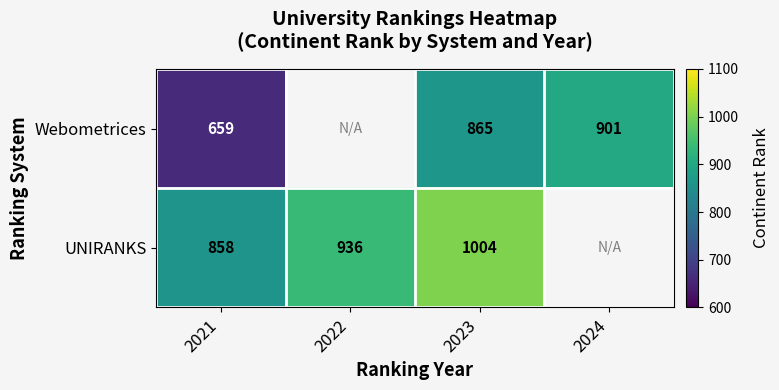

What is the total value across all series at 2021?

1517